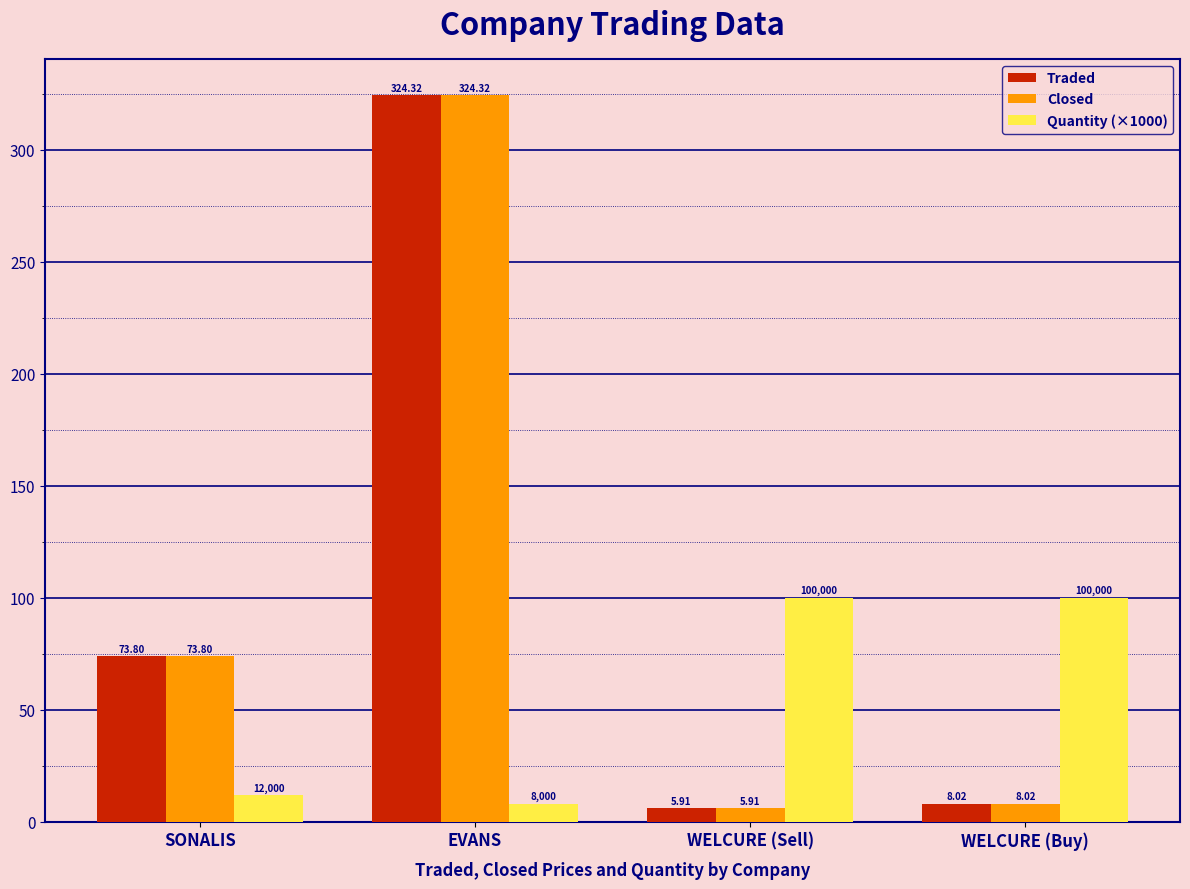

At which category is the sum across all series the highest?

EVANS